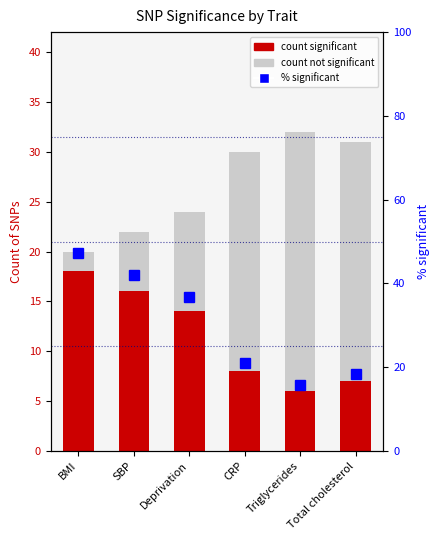

What is the approximate value of Significant (count) at BMI?

18.0